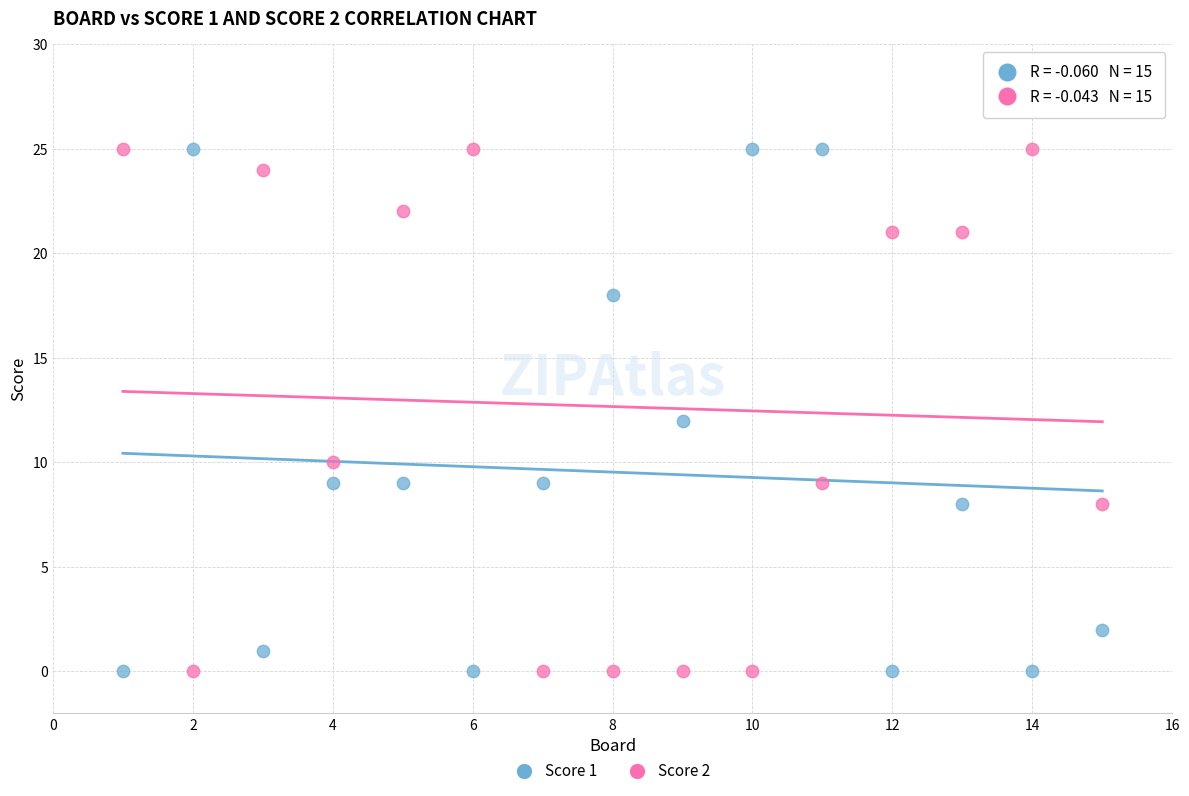

What is the X range (max minus min) for the scatter plot?

14